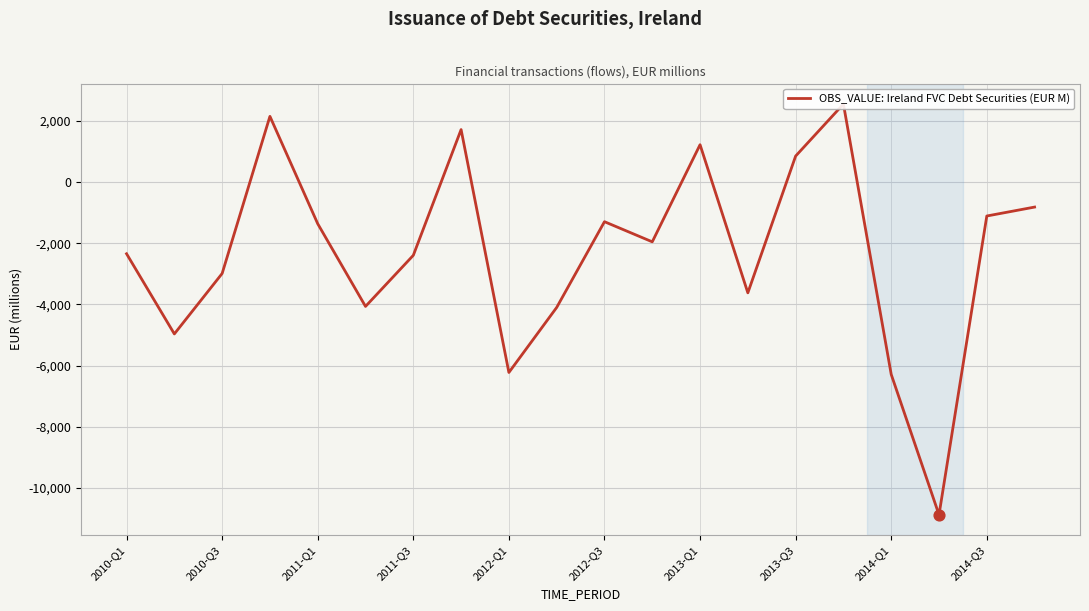

Between 15 and 2012-Q1, which is larger?

15